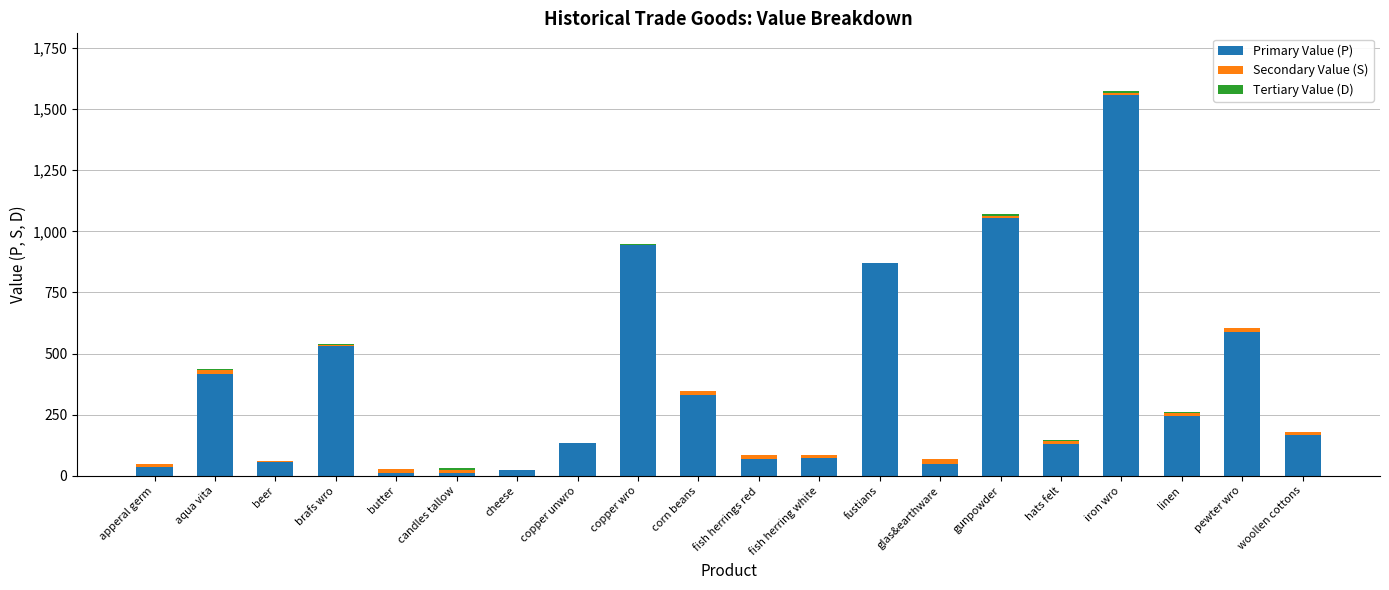

What is the maximum value for Primary Value (P)?

1557